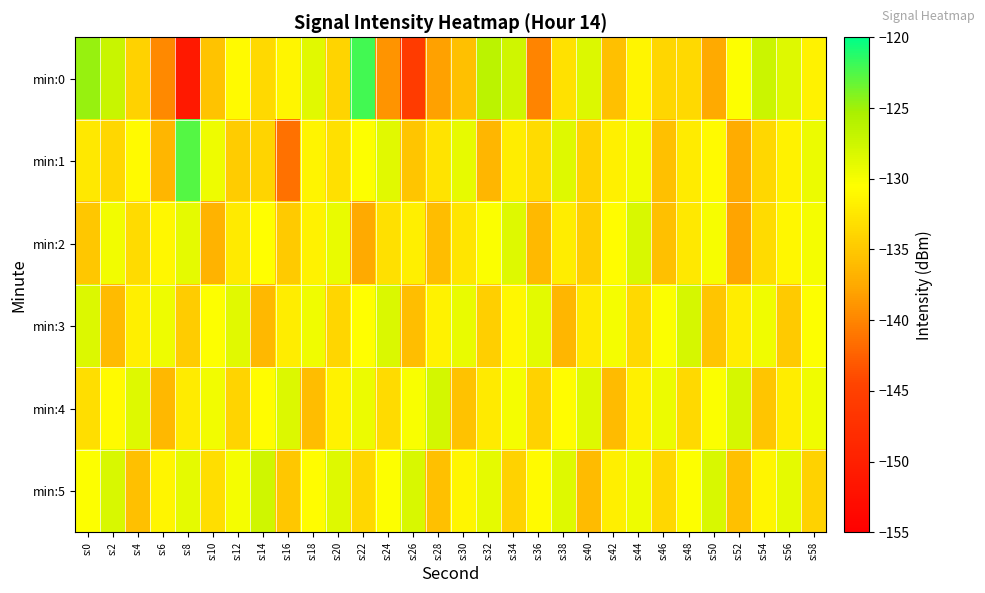

Which has a higher value, s:42 or s:28?

s:42